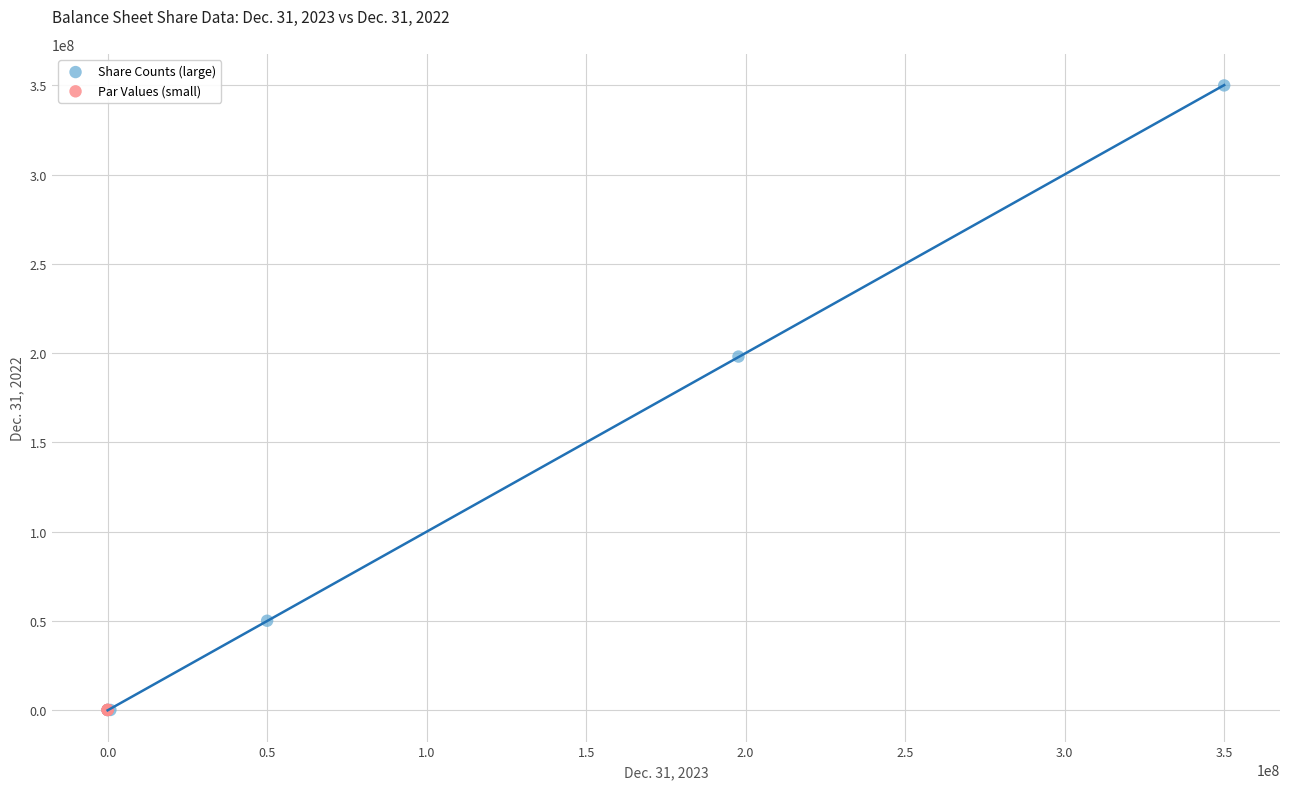

Which series contains the highest Y value?

Share Counts (large)